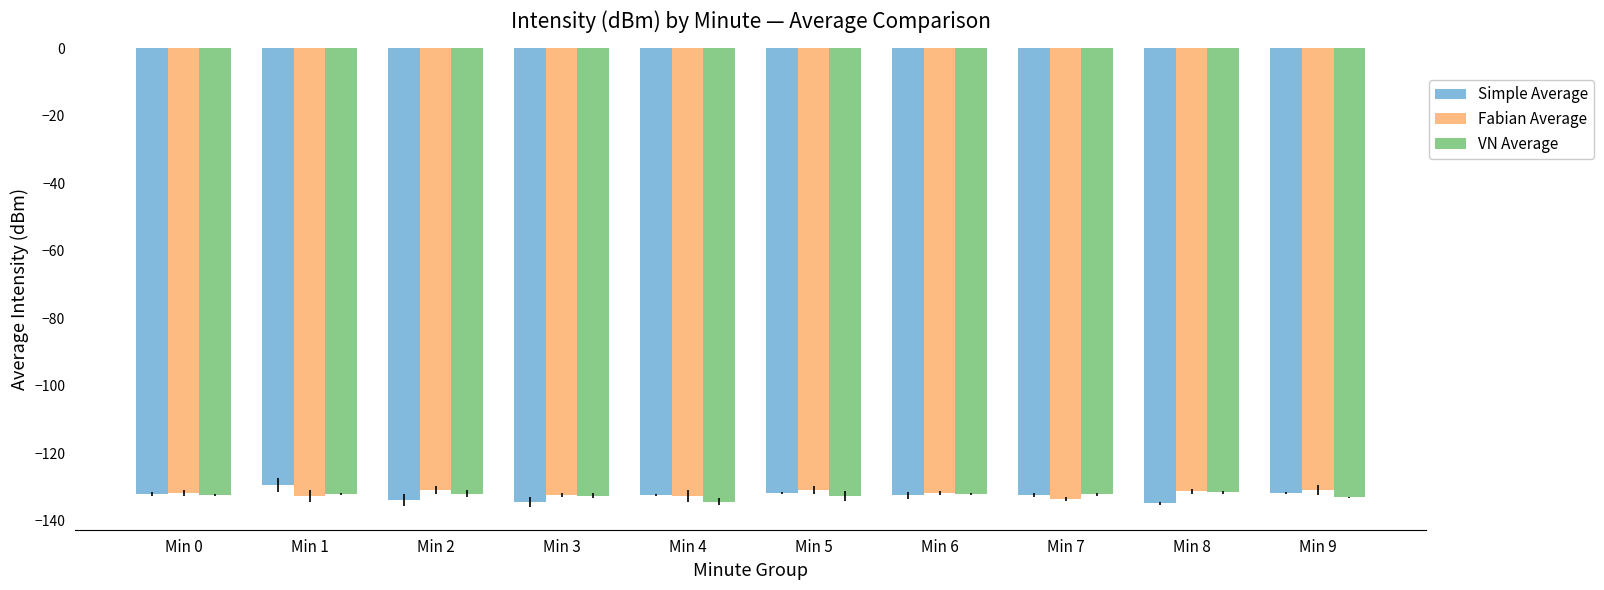

Is the value of VN Average at Min 8 greater than the value of Simple Average at Min 1?

No